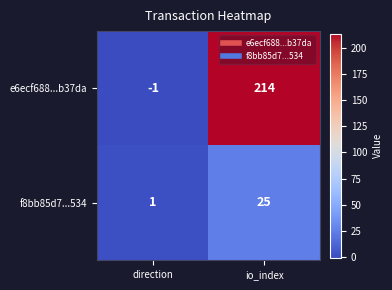

What is the sum of all f8bb85d7...534 values?

26